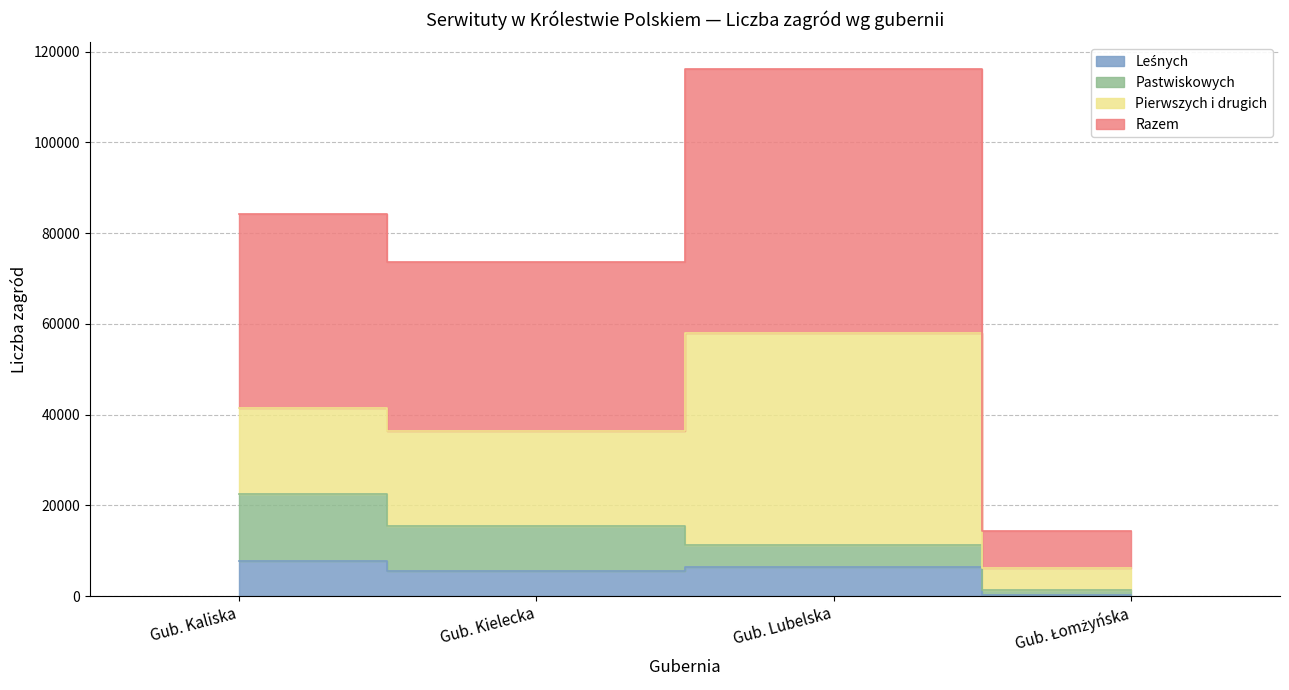

True or false: Razem and Leśnych intersect in this chart.

False